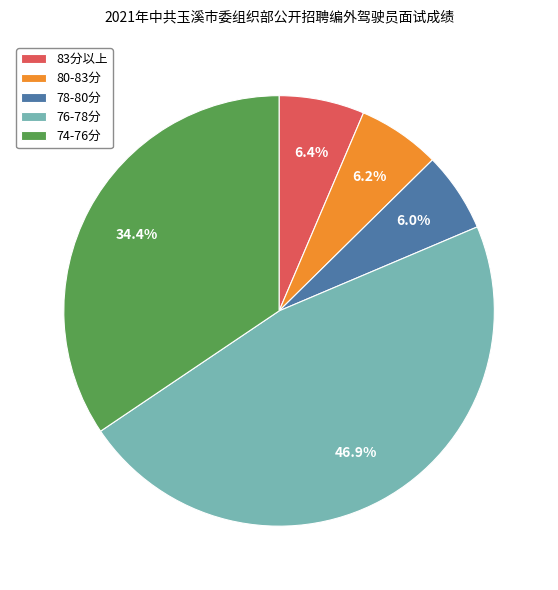

Approximately how many times larger is the value at 83分以上 compared to 80-83分?

1.0